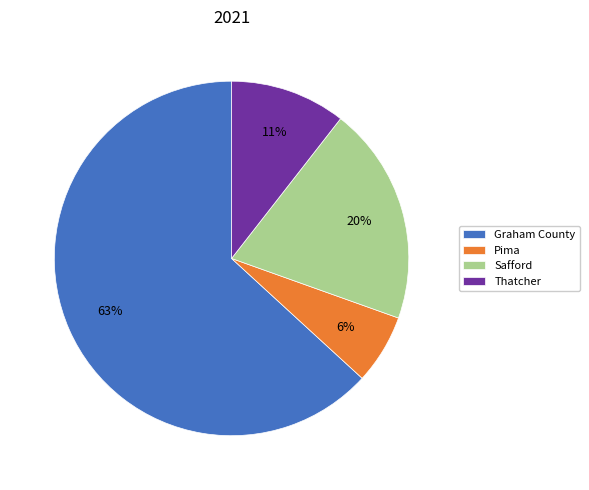

Is it true that Pima is 6% of the pie?

True